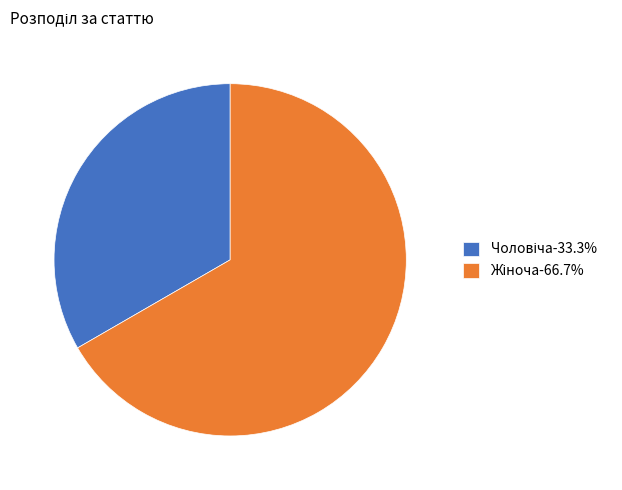

Is there any slice that represents more than half of the pie?

Yes